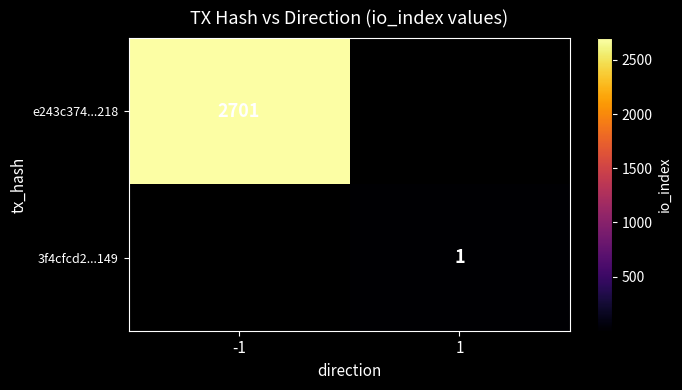

The value of 3f4cfcd2...149 at 1 is 1. True or false?

True